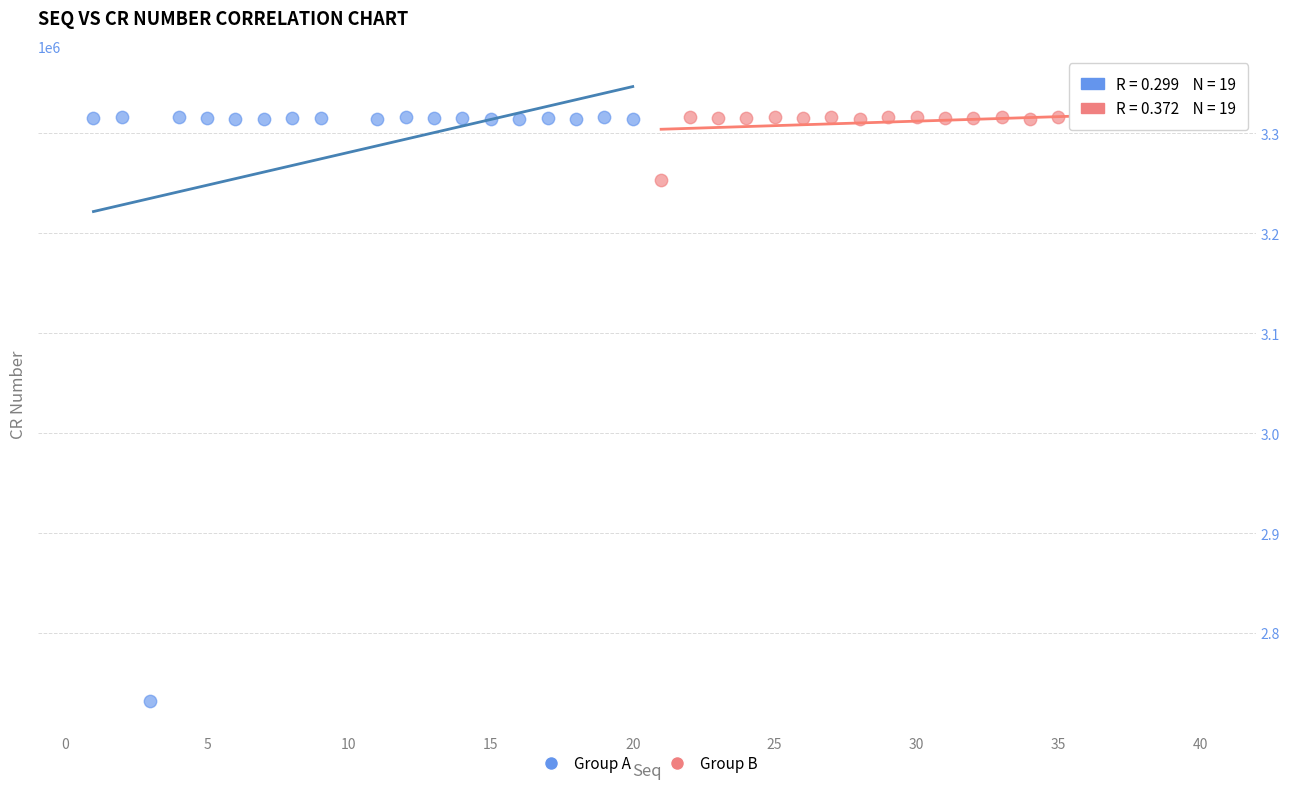

Which series contains the lowest Y value?

Group A